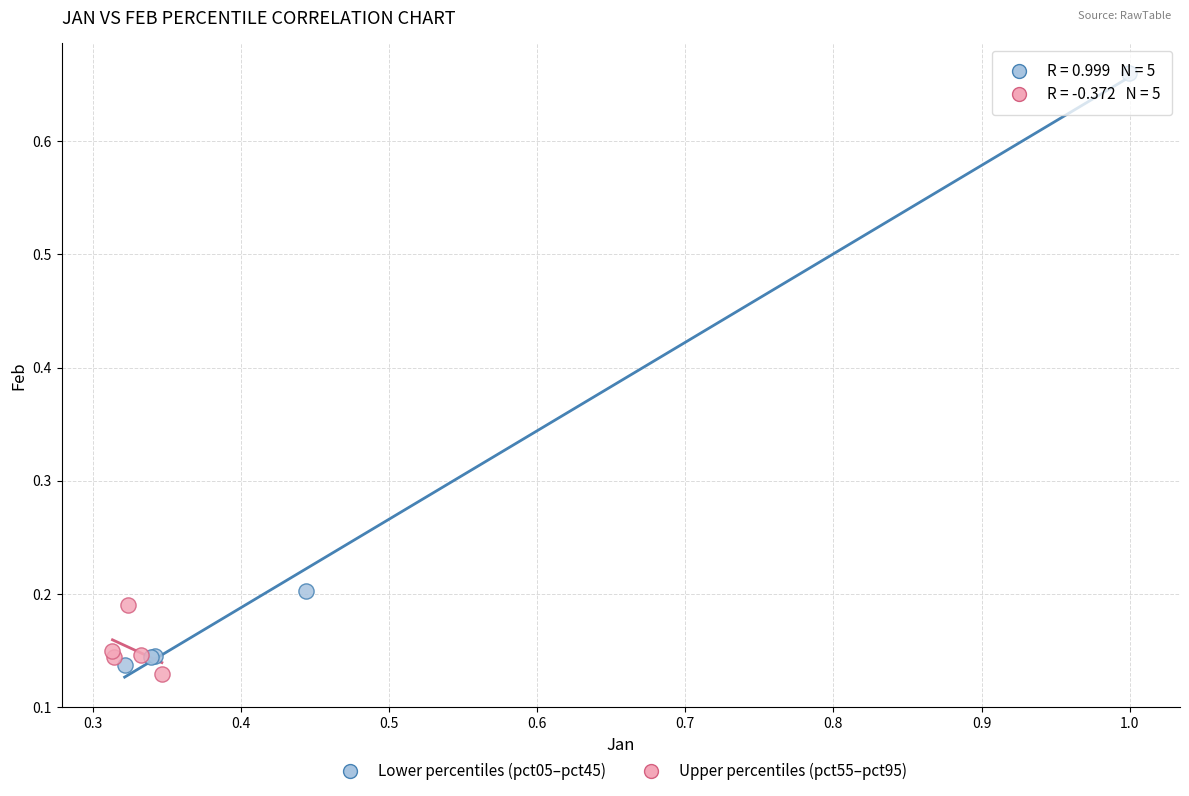

Which series reaches the maximum Y coordinate?

Lower percentiles (pct05–pct45)